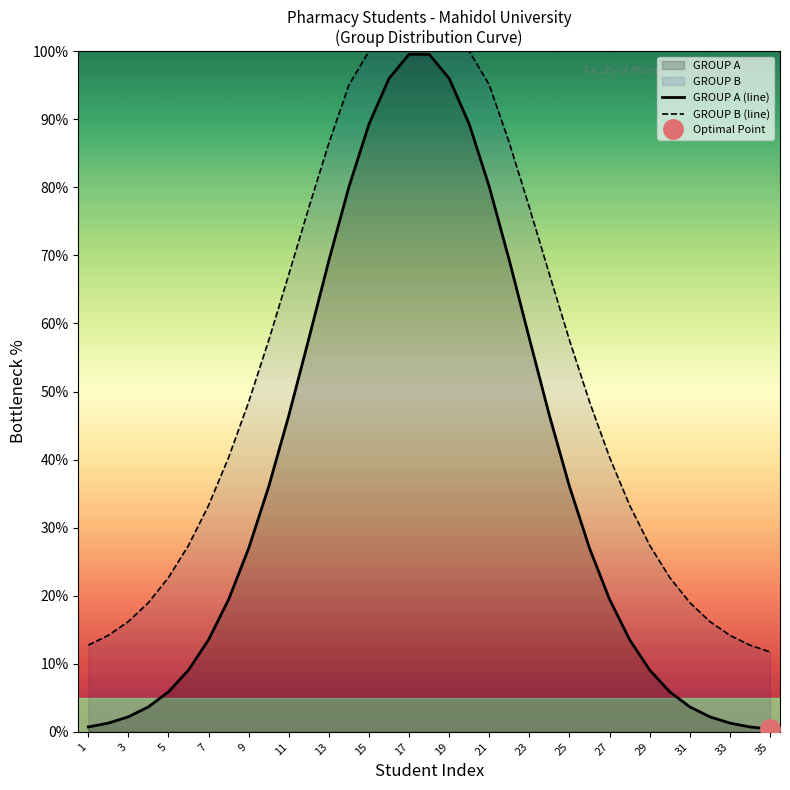

What is the smallest value displayed?

0.4